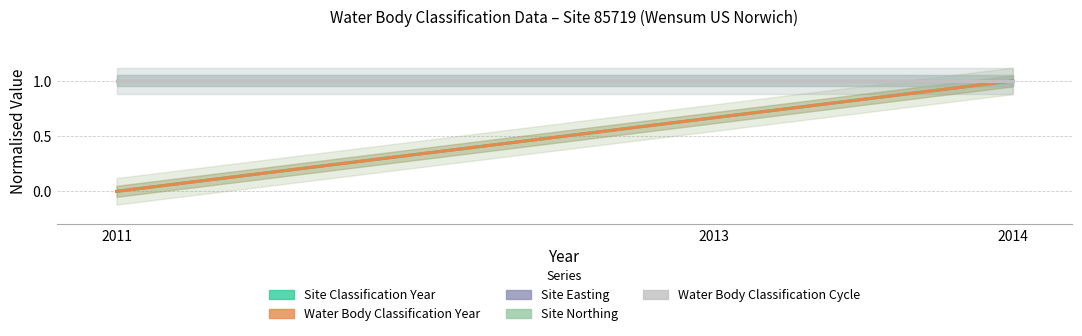

What is the sum of all Site Classification Year values?

1.7